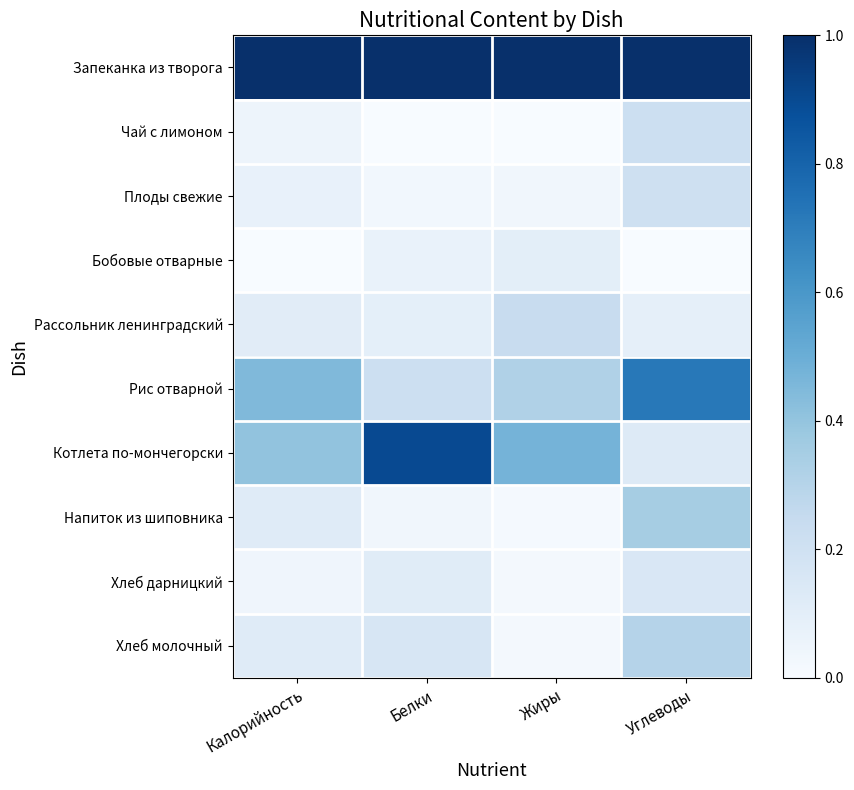

Reading right to left, list all the values displayed in this chart.

Запеканка из творога: Углеводы=1.0	Жиры=1.0	Белки=1.0	Калорийность=1.0
Чай с лимоном: Углеводы=0.2	Жиры=0.0	Белки=0.0	Калорийность=0.0
Плоды свежие: Углеводы=0.2	Жиры=0.0	Белки=0.0	Калорийность=0.1
Бобовые отварные: Углеводы=0.0	Жиры=0.1	Белки=0.1	Калорийность=0.0
Рассольник ленинградский: Углеводы=0.1	Жиры=0.2	Белки=0.1	Калорийность=0.1
Рис отварной: Углеводы=0.7	Жиры=0.3	Белки=0.2	Калорийность=0.4
Котлета по-мончегорски: Углеводы=0.1	Жиры=0.5	Белки=0.9	Калорийность=0.4
Напиток из шиповника: Углеводы=0.3	Жиры=0.0	Белки=0.0	Калорийность=0.1
Хлеб дарницкий: Углеводы=0.1	Жиры=0.0	Белки=0.1	Калорийность=0.0
Хлеб молочный: Углеводы=0.3	Жиры=0.0	Белки=0.2	Калорийность=0.1